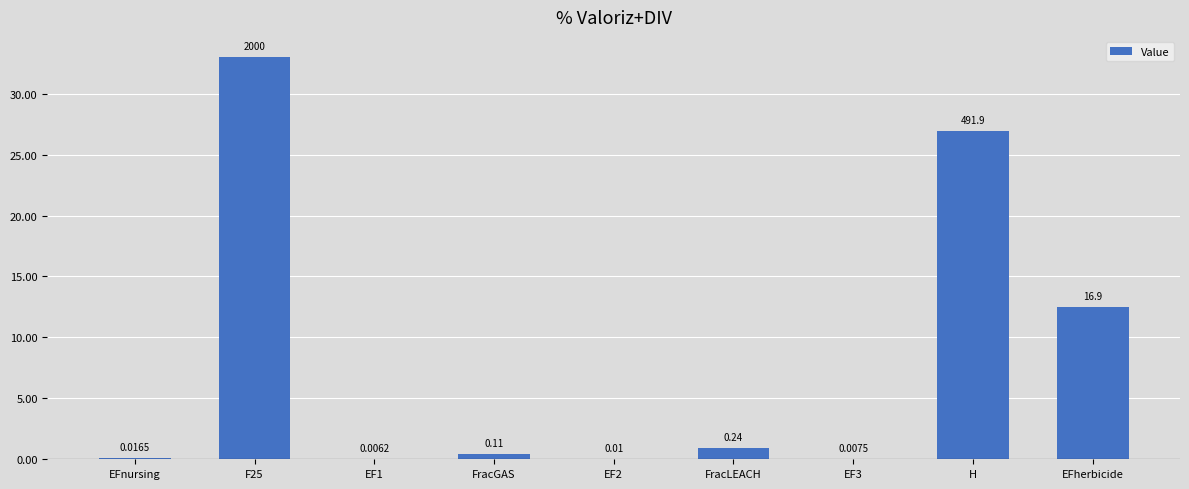

What is the change in value from EFnursing to FracGAS?

+0.4